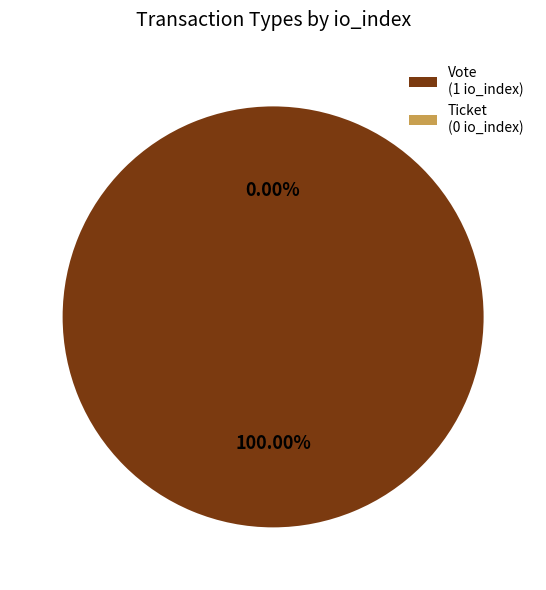

Rank the categories by value from highest to lowest.

Vote (io_index=1), Ticket (io_index=0)